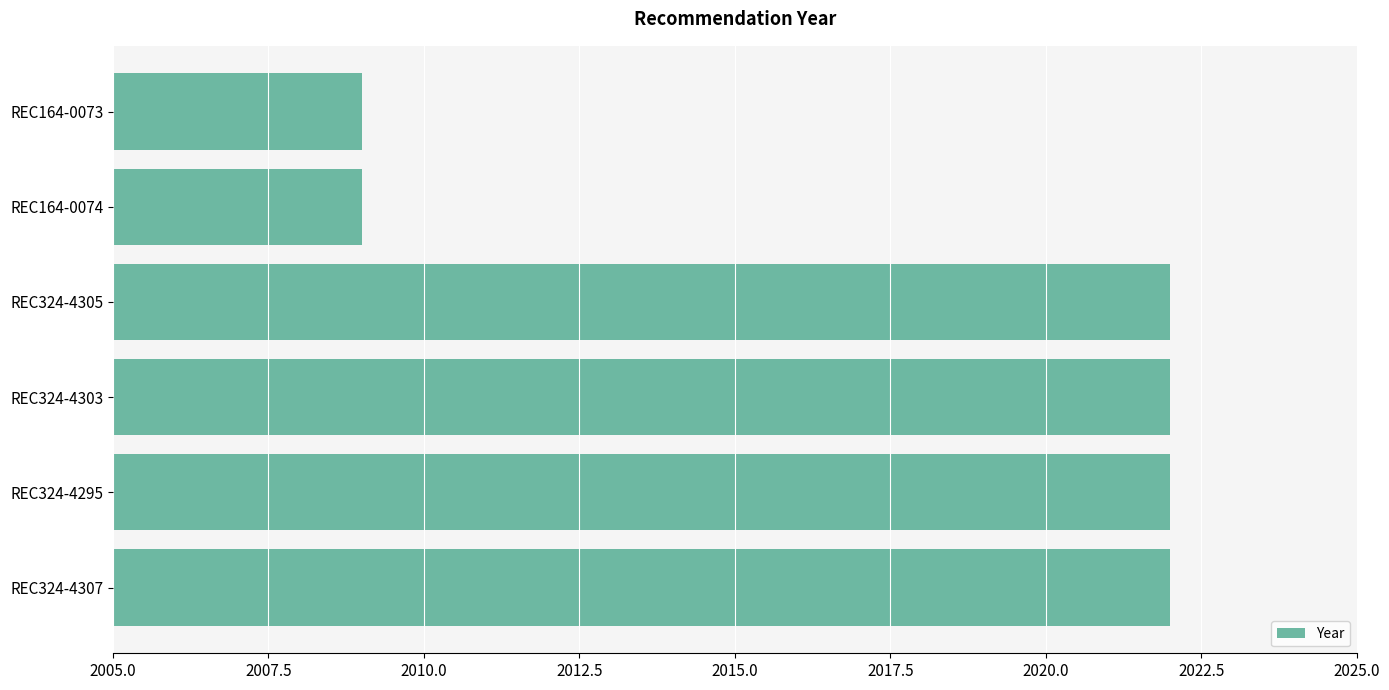

What is the maximum value shown in the chart?

2022